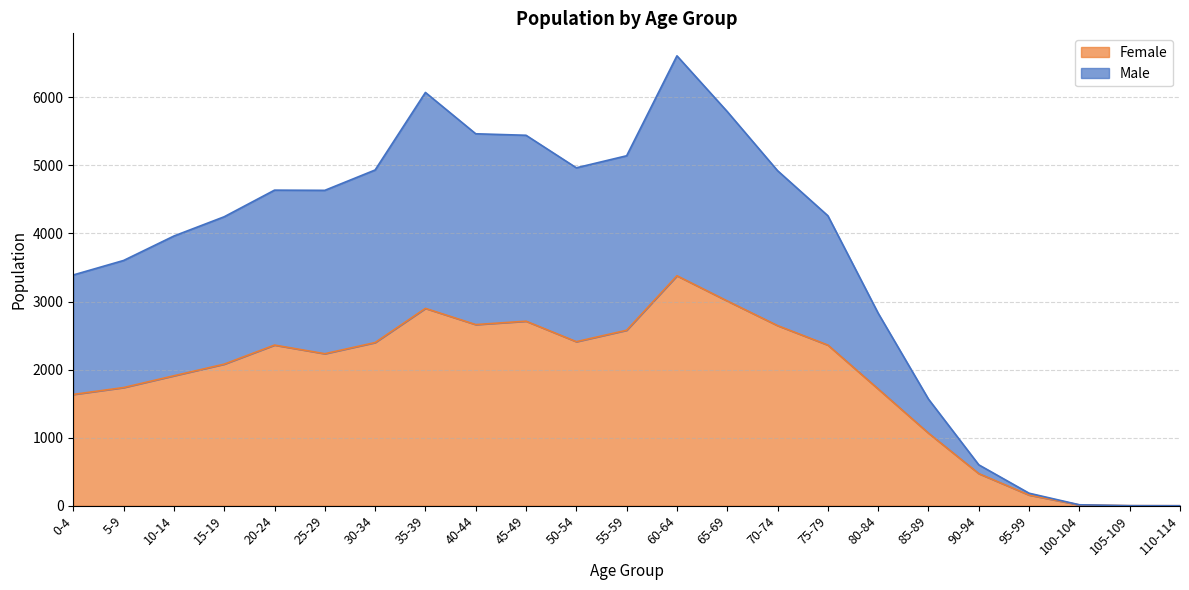

What is the approximate value of Female at 5-9?

1736